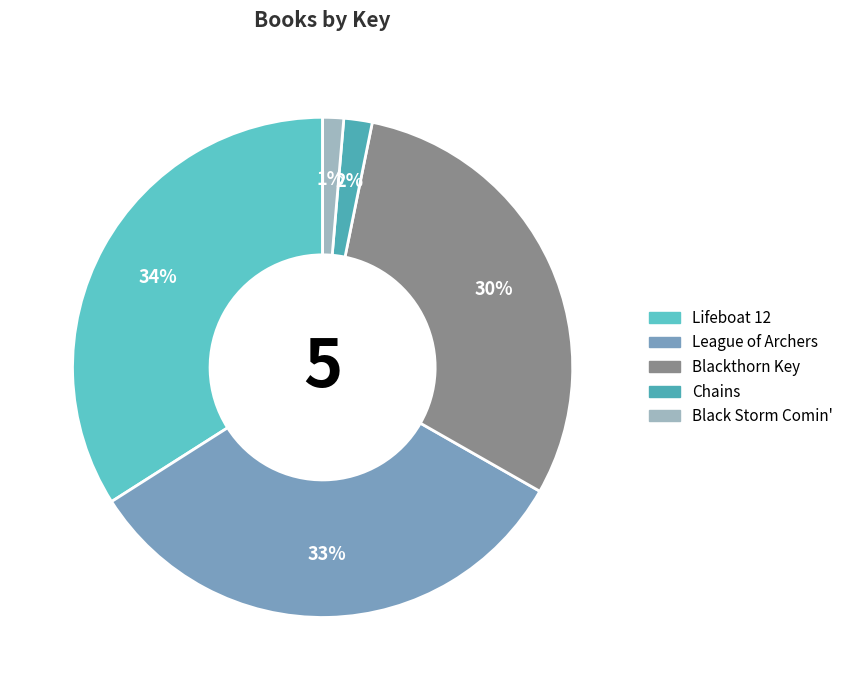

Is the sum of Lifeboat 12 and Black Storm Comin' greater than half?

No